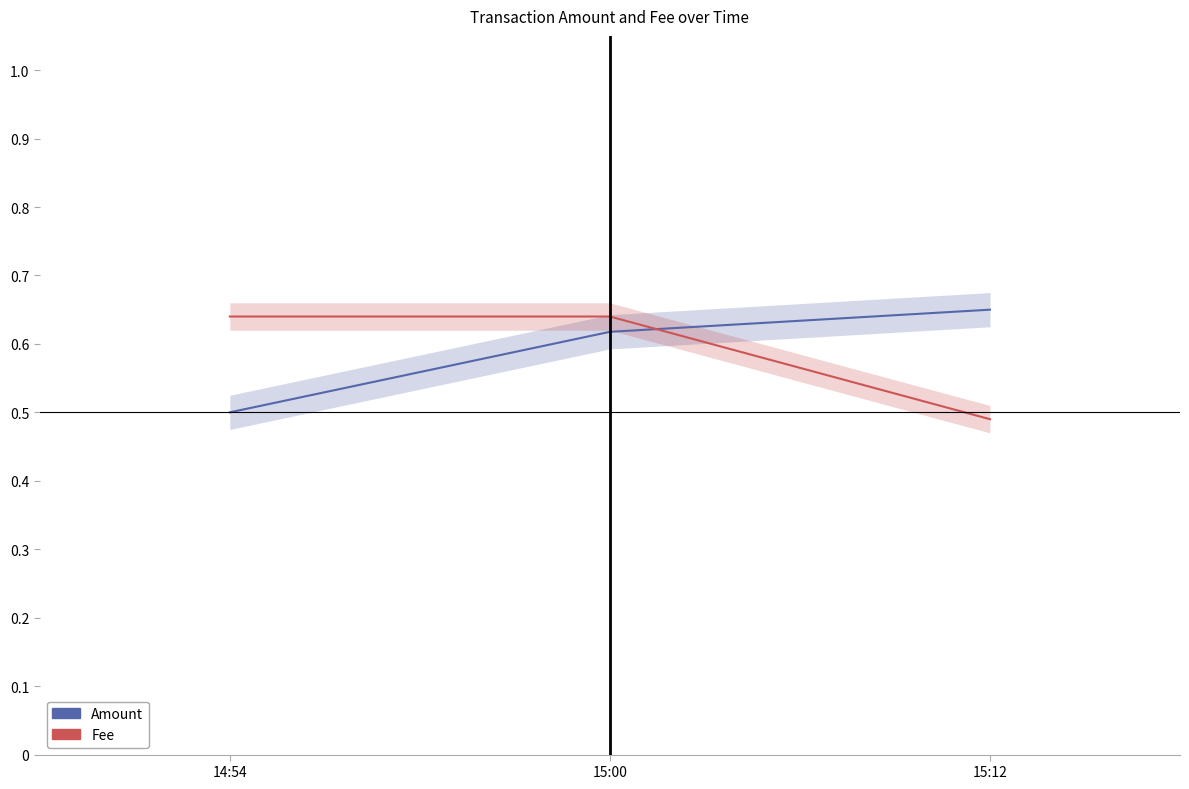

Which series has the largest total across all categories?

Fee